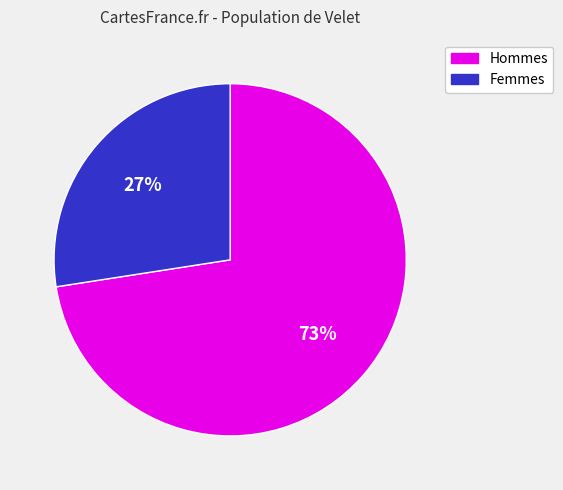

Is there any slice that represents more than half of the pie?

Yes